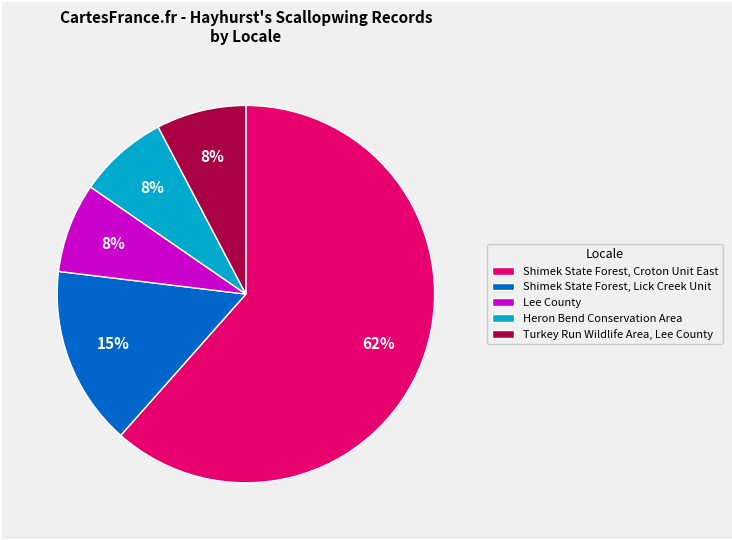

Which has a higher value, Shimek State Forest, Lick Creek Unit or Turkey Run Wildlife Area, Lee County?

Shimek State Forest, Lick Creek Unit